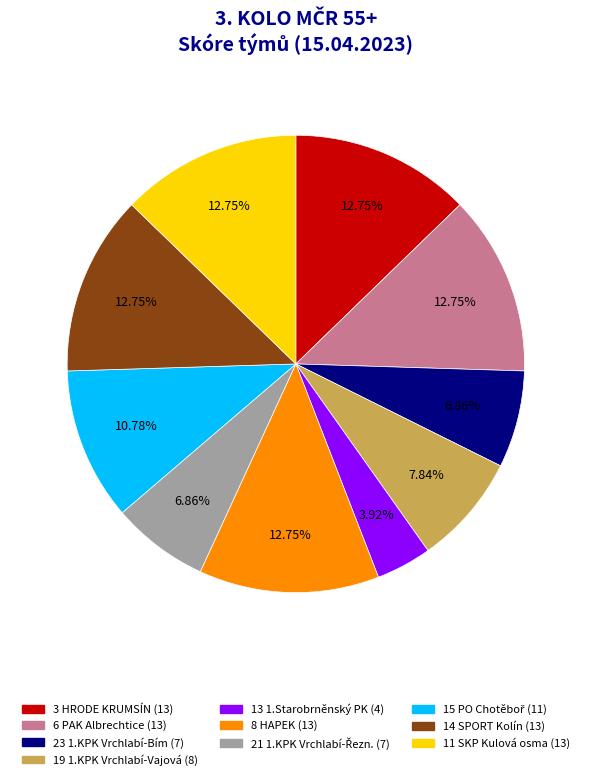

Does any single category account for the majority?

No